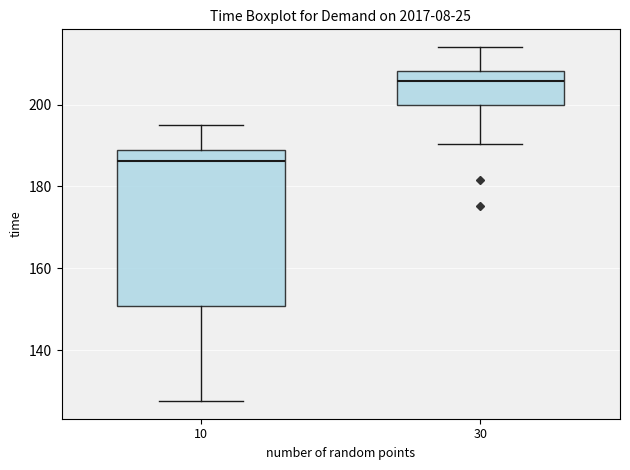

Reading left to right, read every box against the y-axis: the position of its median line, the range the box covers, and the ends of its whiskers. The values are not printed on the chart, so give them approximately, as read against the axis.

10: median 186, box 150 to 188, whiskers 128 to 194
30: median 206, box 200 to 208, whiskers 190 to 214